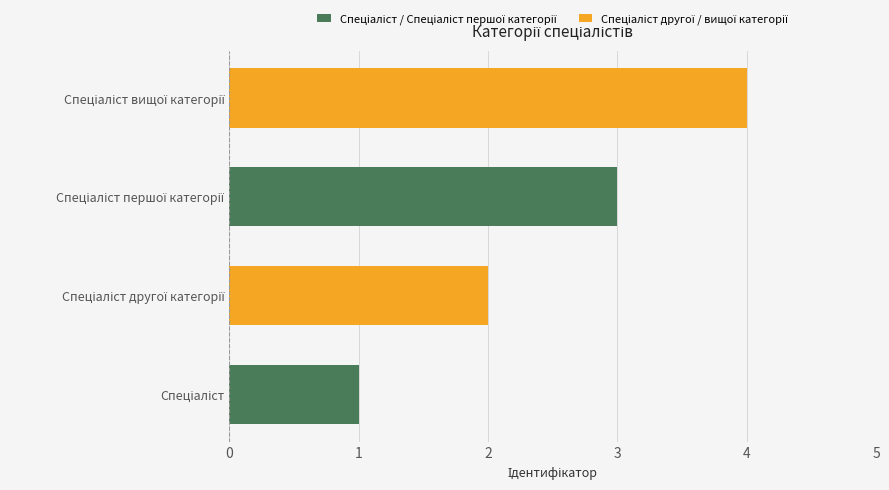

How many values are between 2 and 4?

3